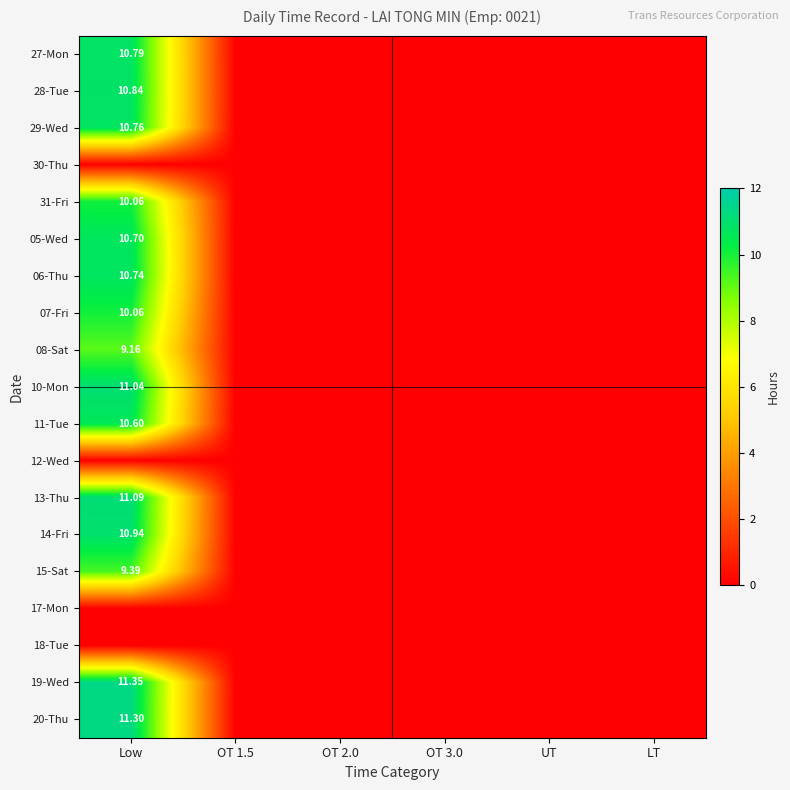

How many distinct data groups are displayed?

19